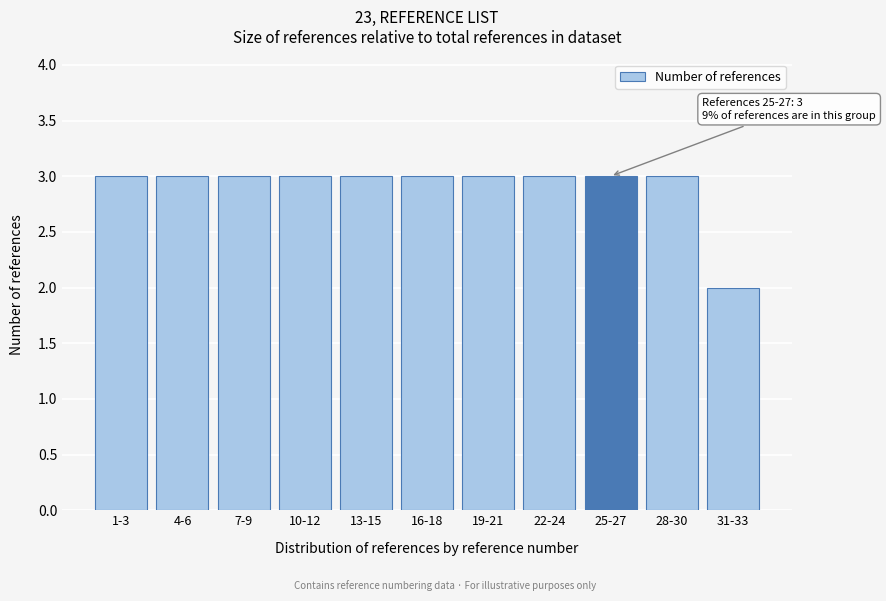

Reading left to right, extract all data points from this chart.

1-3=3	4-6=3	7-9=3	10-12=3	13-15=3	16-18=3	19-21=3	22-24=3	25-27=3	28-30=3	31-33=2